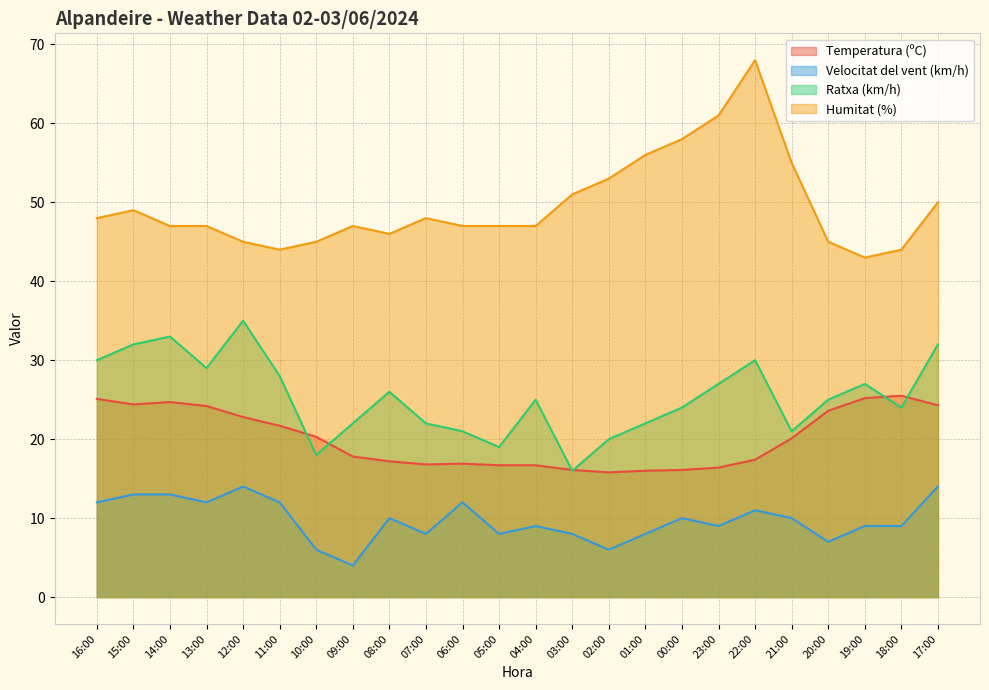

True or false: Humitat (%) has a value of 76.3 at 17:00.

False